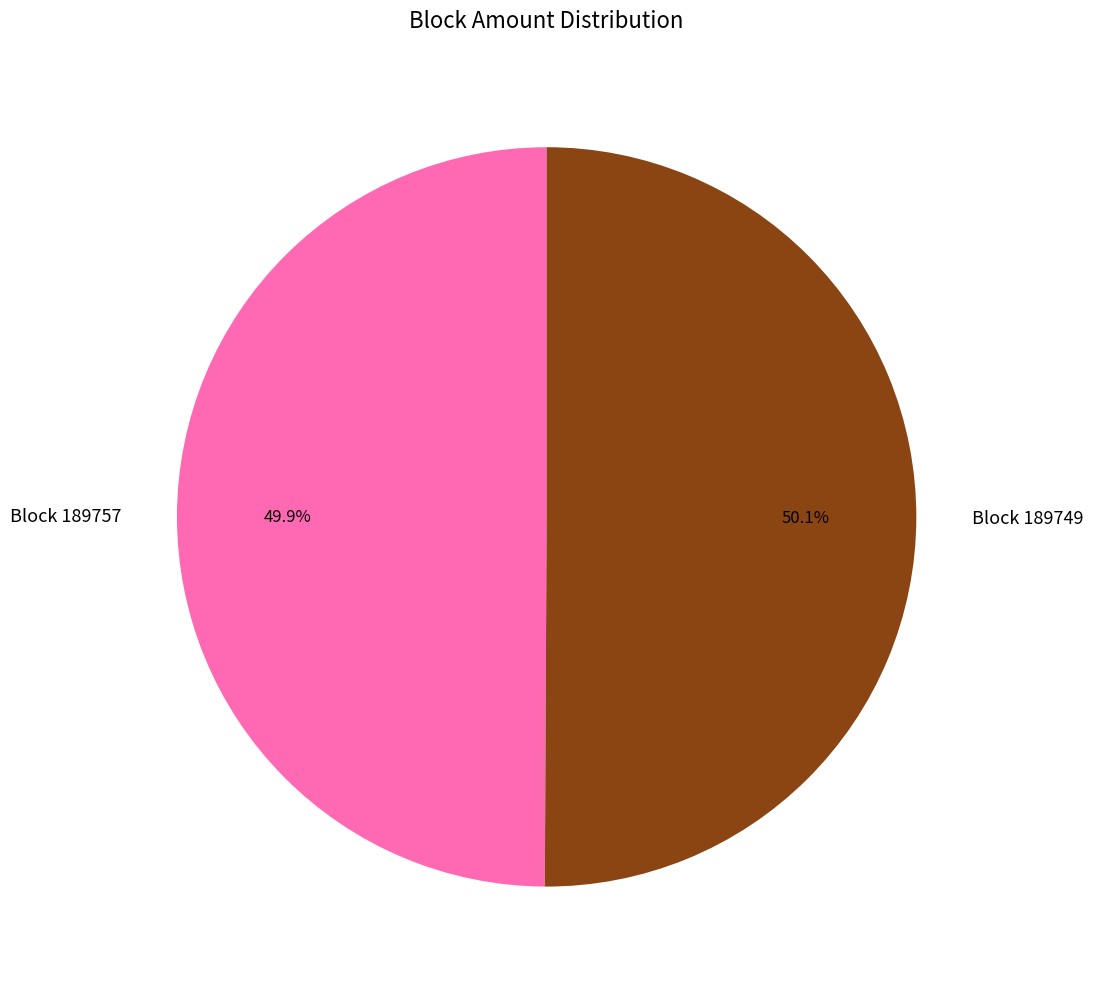

Count the number of slices in the pie.

2